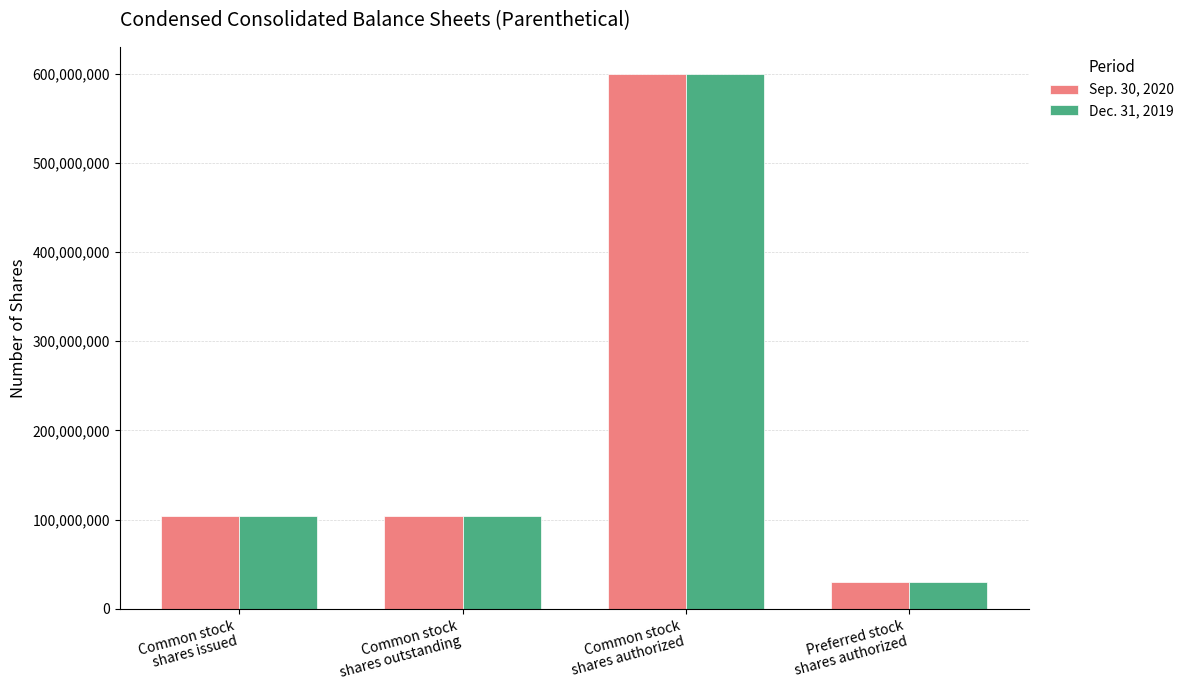

What is the sum of all Dec. 31, 2019 values?

837732000